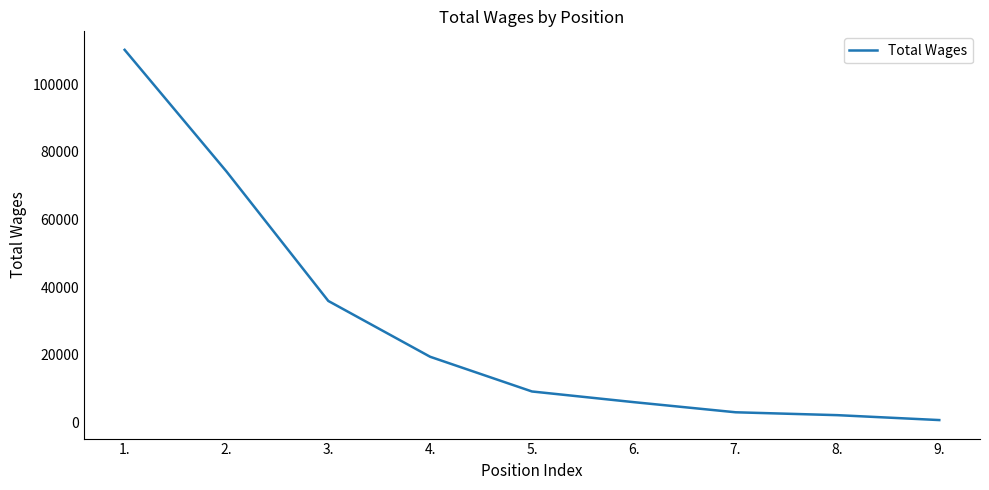

How many lines are shown in the chart?

1